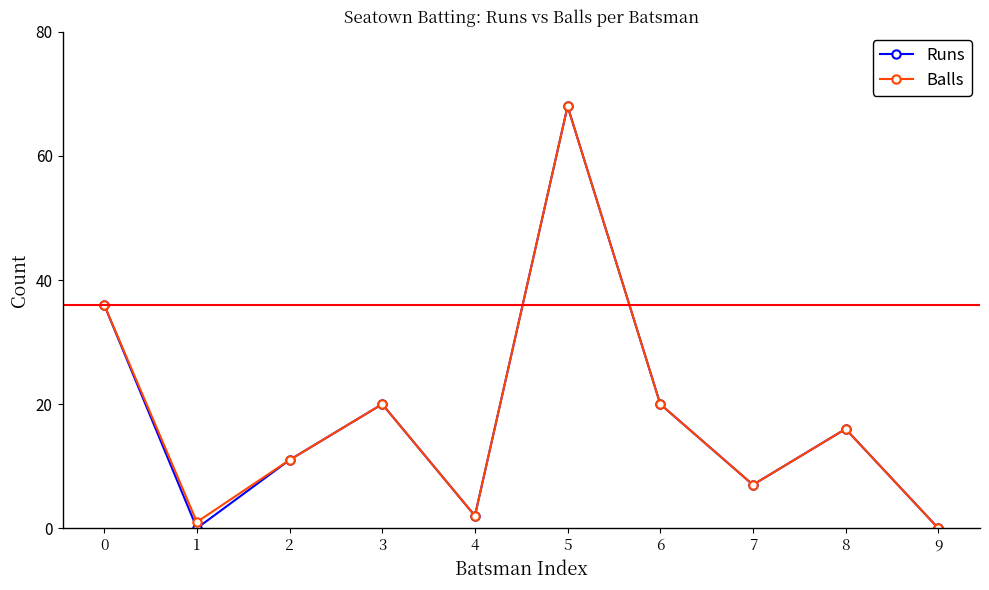

Is this an area chart (filled region under the line)?

No